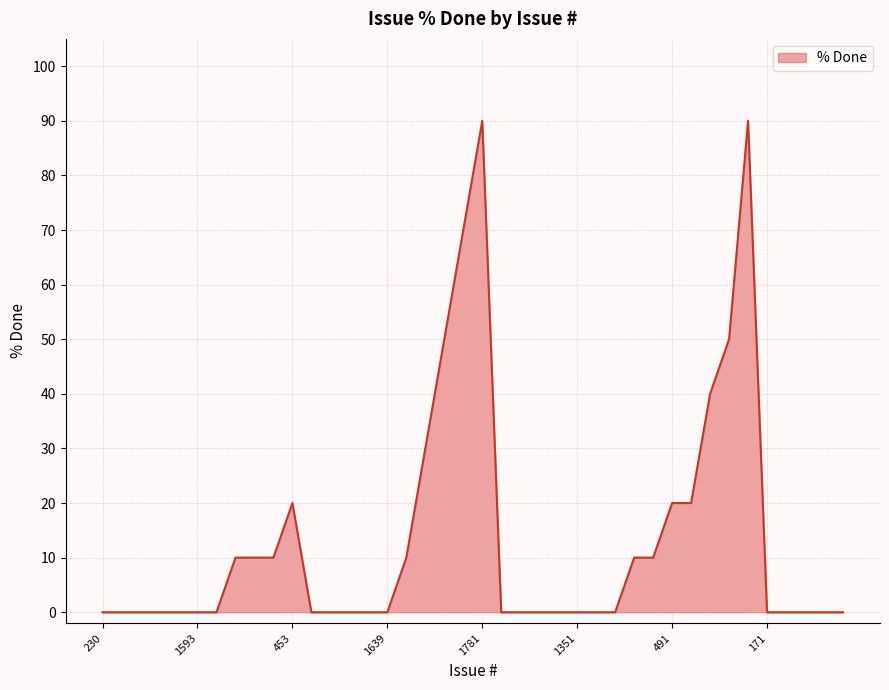

What is the difference between the maximum and minimum values?

90